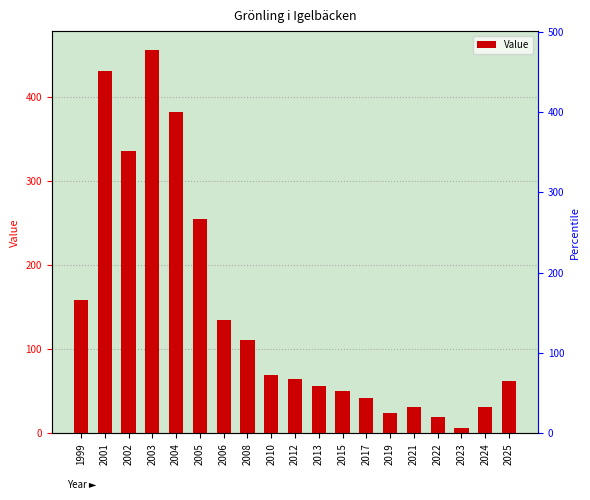

Which has a higher value, 2022 or 1999?

1999